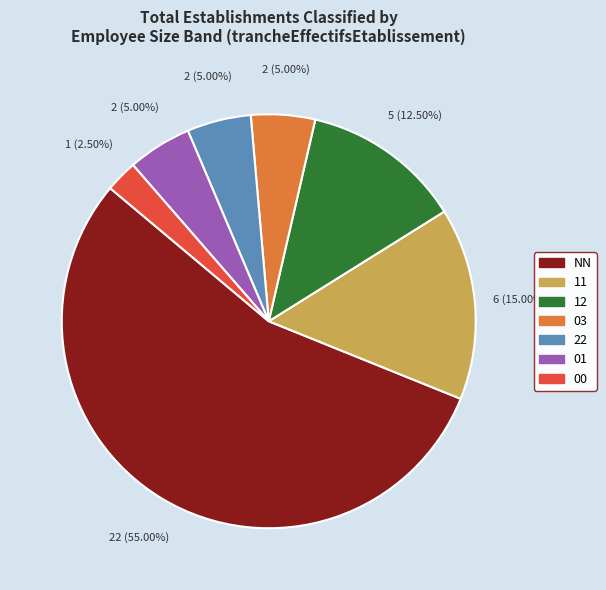

Which slice is the smallest?

00